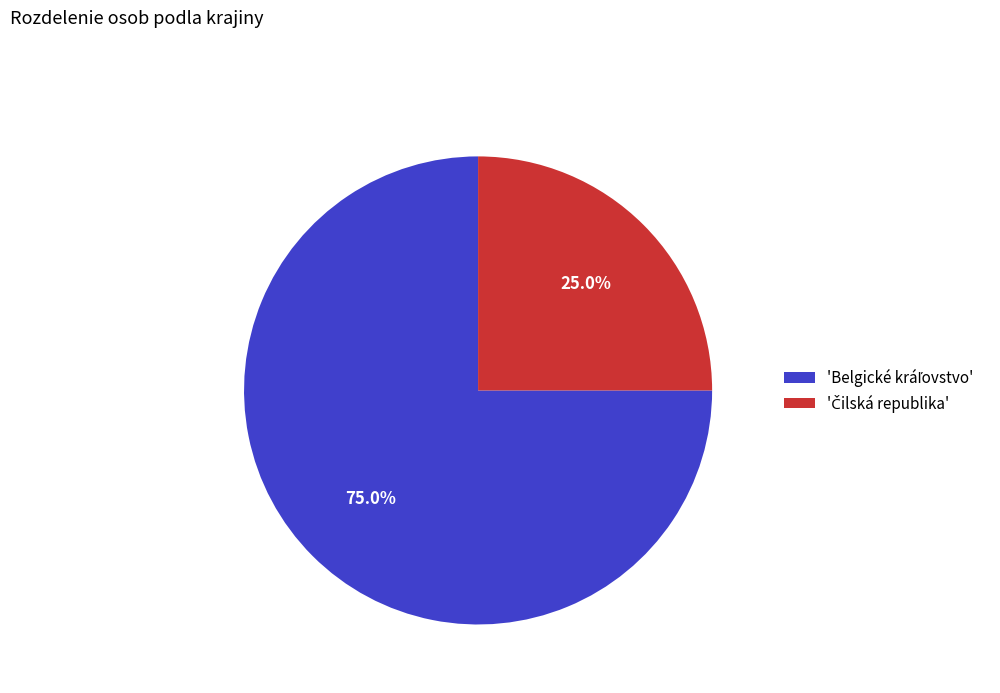

Does any single category account for the majority?

Yes